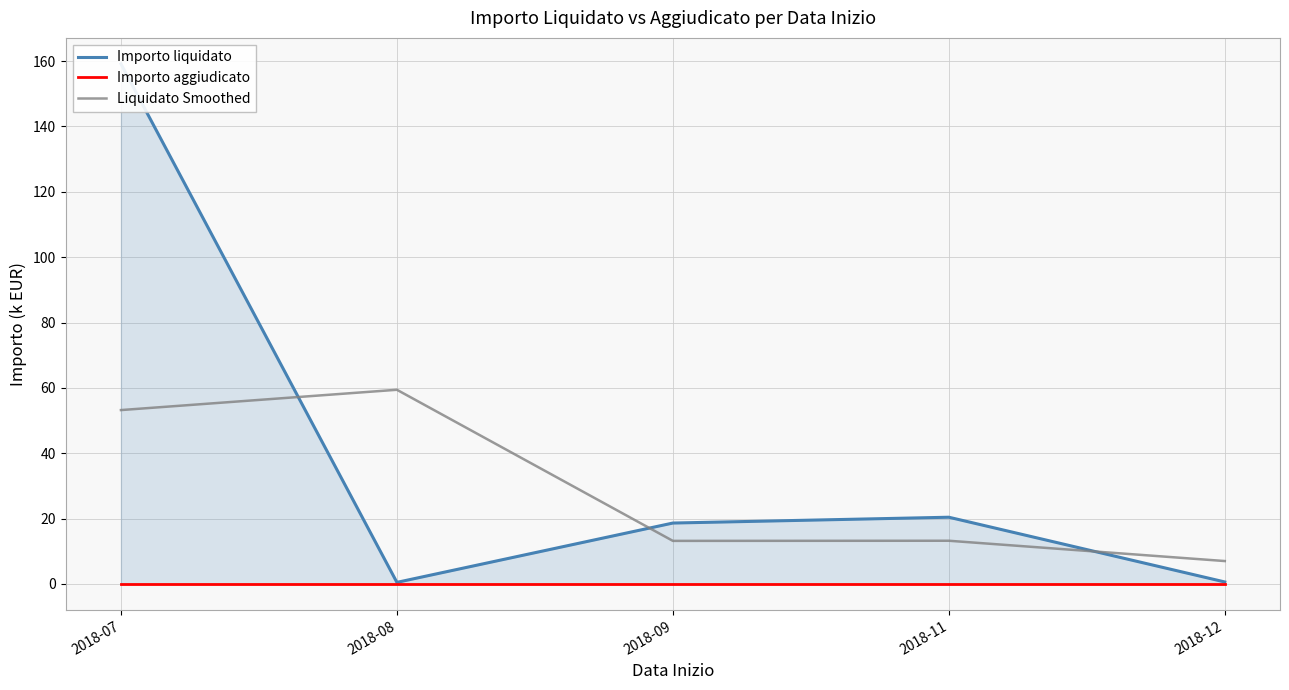

What is the total value across all series at 2018-12?

7.6